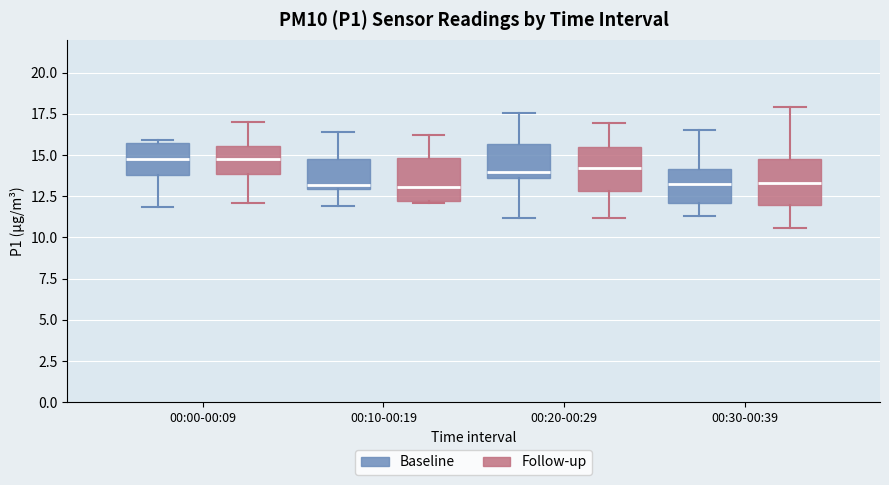

Where does the lower whisker of the box for 00:10-00:19 (Baseline) end on the y-axis? The values are not printed on the chart, so give them approximately, as read against the axis.

12.0